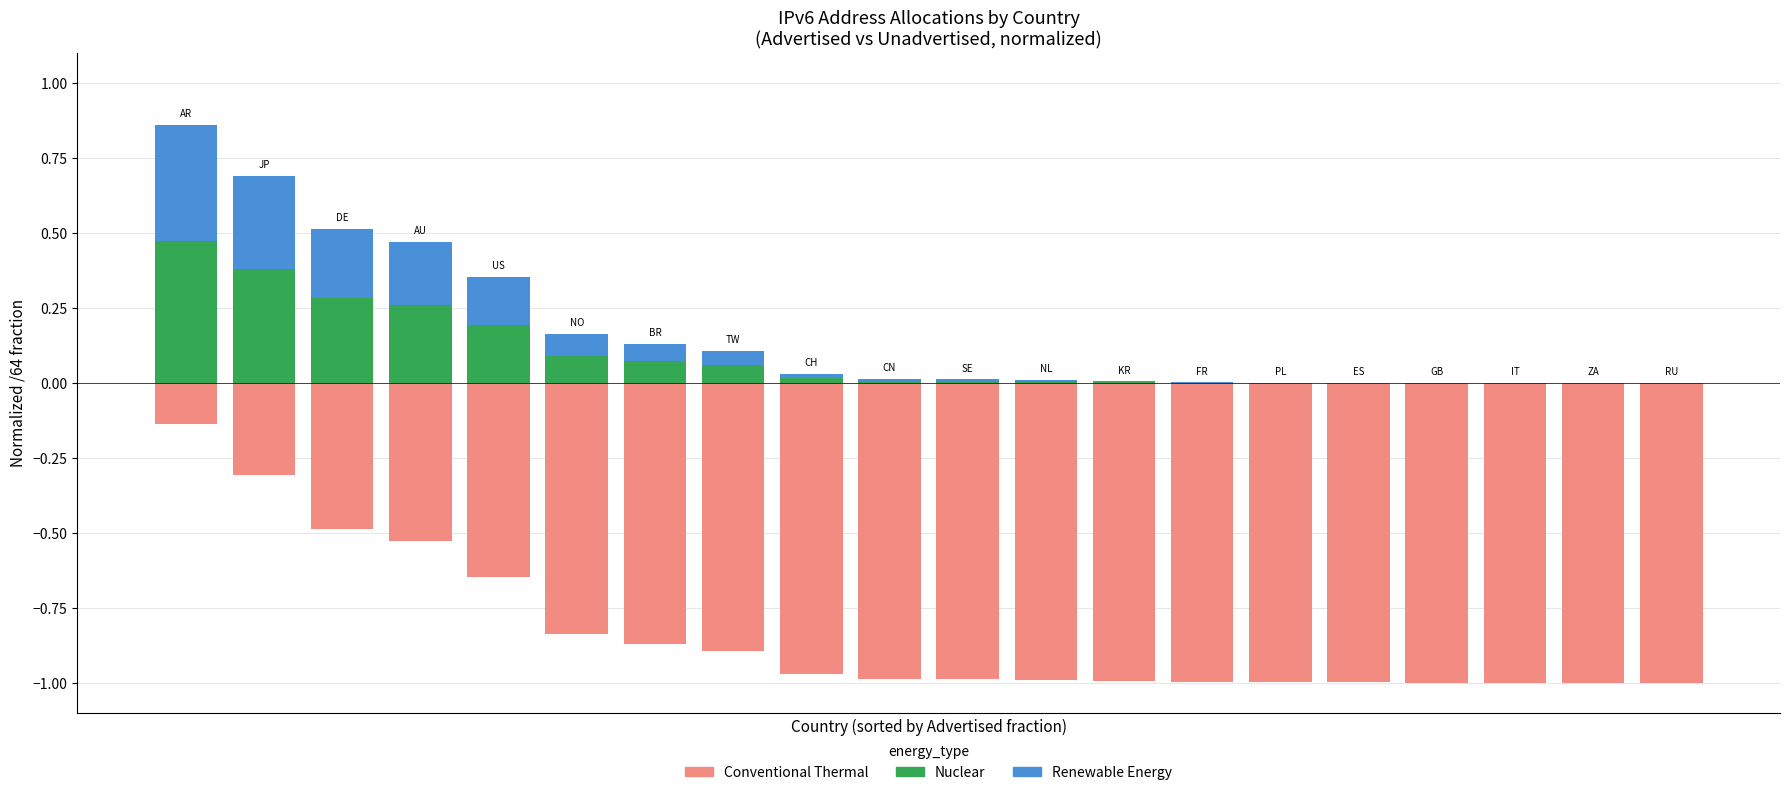

The Nuclear series shows 0.0 at 15. True or false?

True